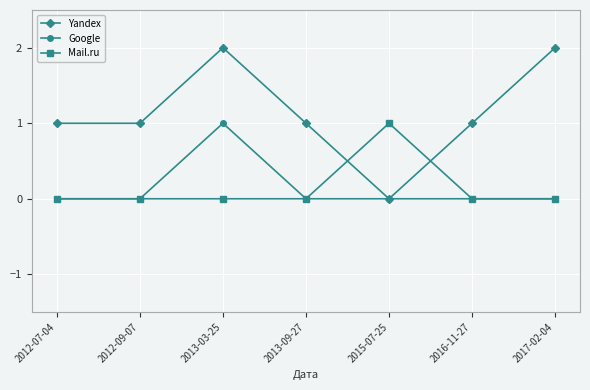

Is the value of Yandex at 2017-02-04 greater than the value of Mail.ru at 2015-07-25?

Yes